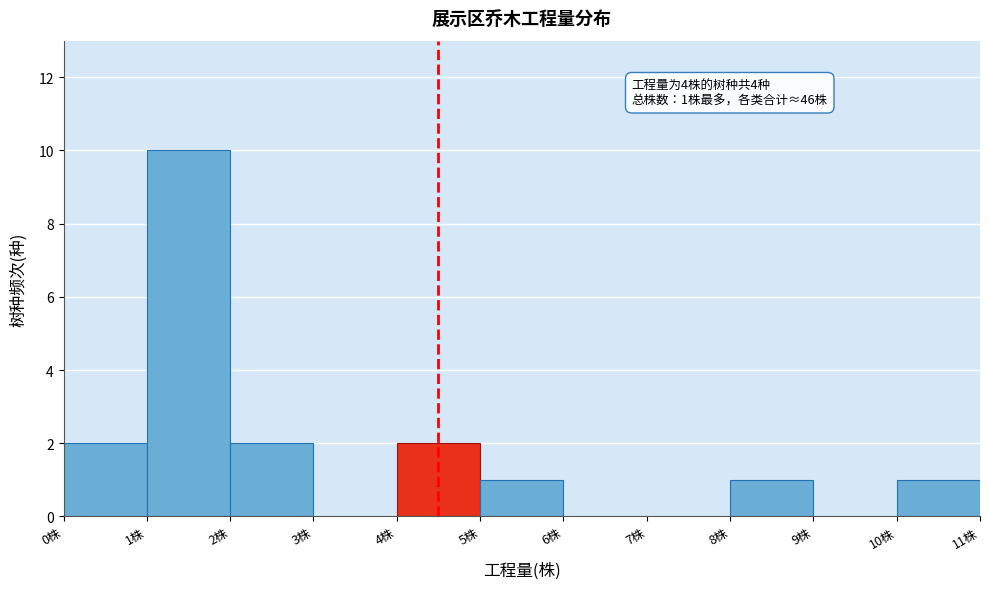

Over which range of the x-axis is the bar tallest?

1 to 2